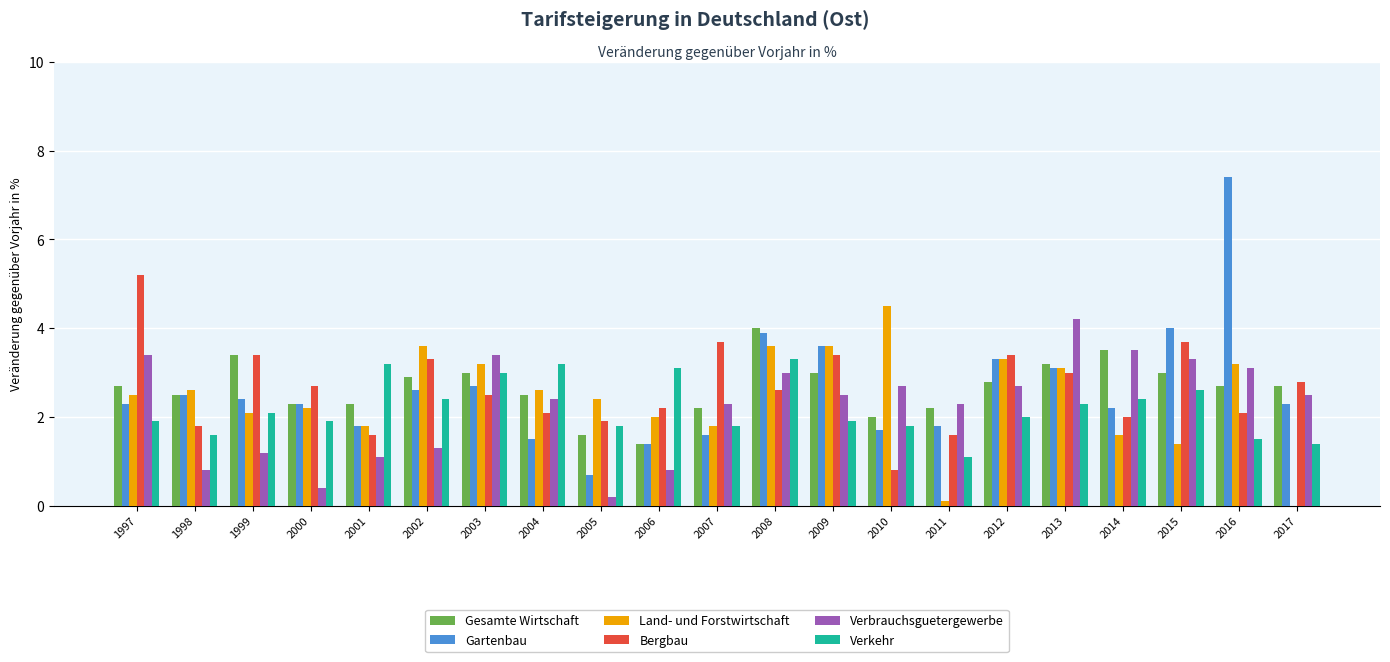

Between 2011 and 2008, which is larger?

2008